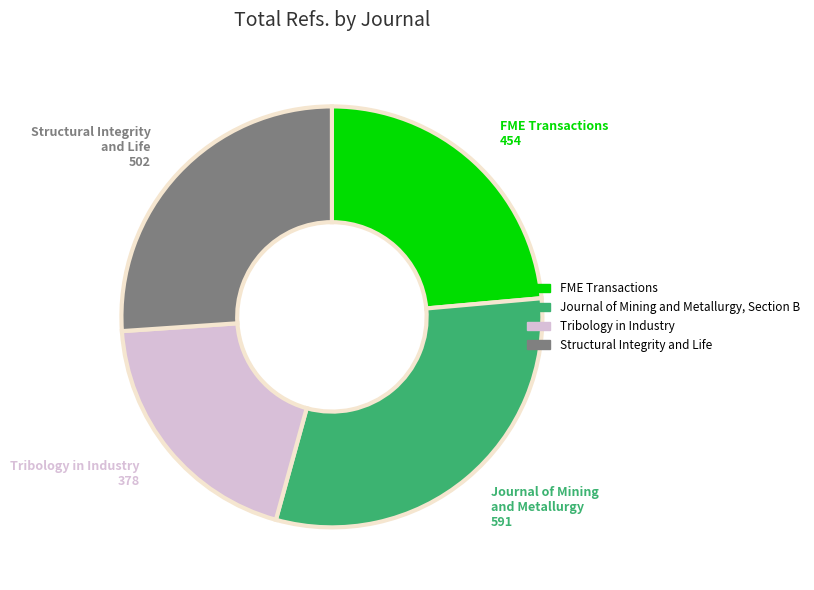

Rank the categories by value from lowest to highest.

Tribology in Industry, FME Transactions, Structural Integrity and Life, Journal of Mining and Metallurgy